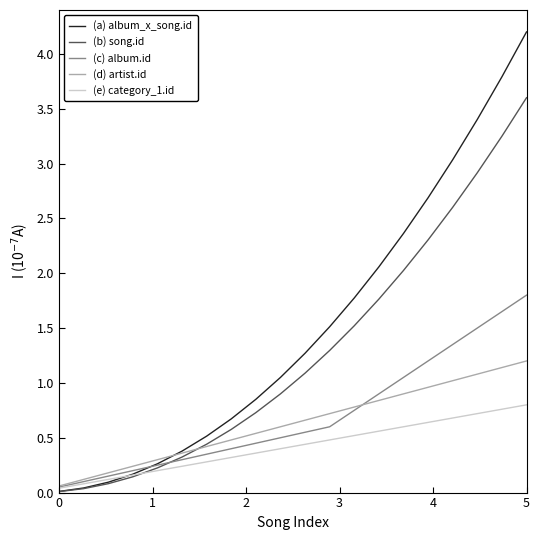

Which series has the largest total across all categories?

(a) album_x_song.id